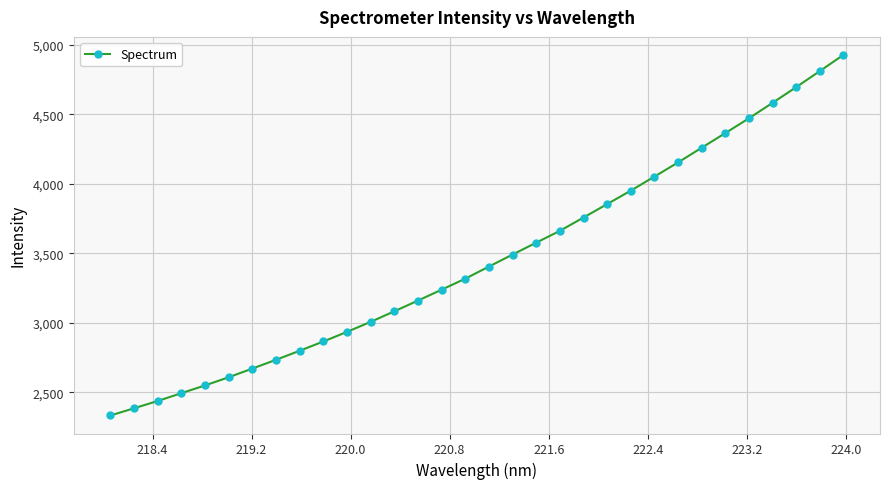

What is the value of the 28th point from the left?

4471.0